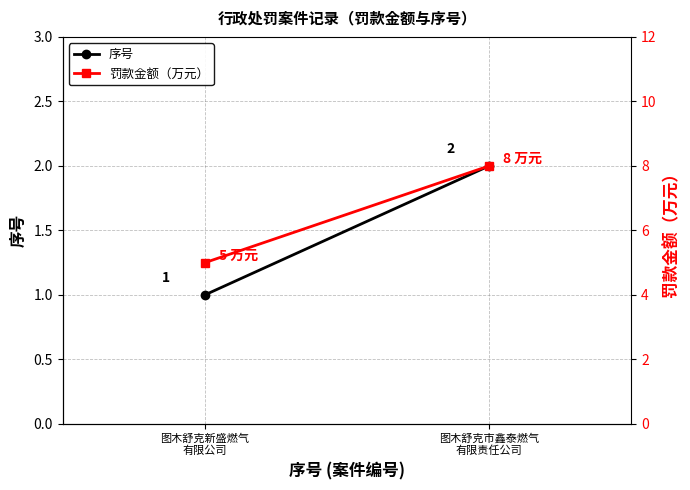

What is the sum of the 序号 values at 图木舒克新盛燃气
有限公司 and 图木舒克市鑫泰燃气
有限责任公司?

3